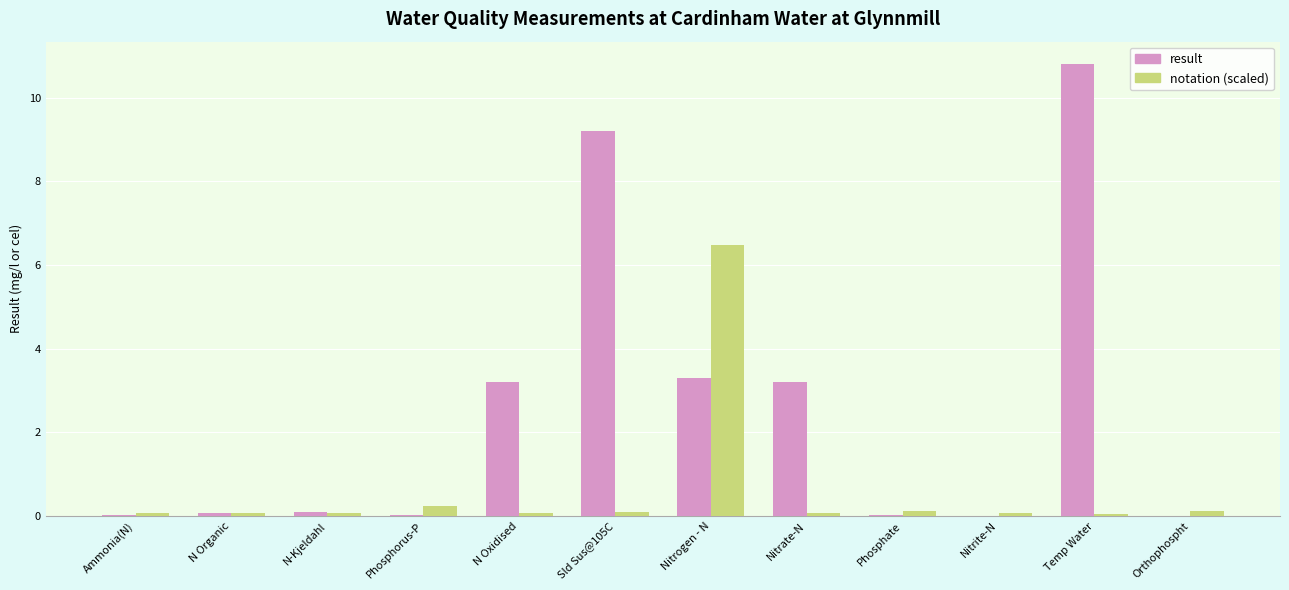

Is it true that result equals 0.7 at Nitrate-N?

False